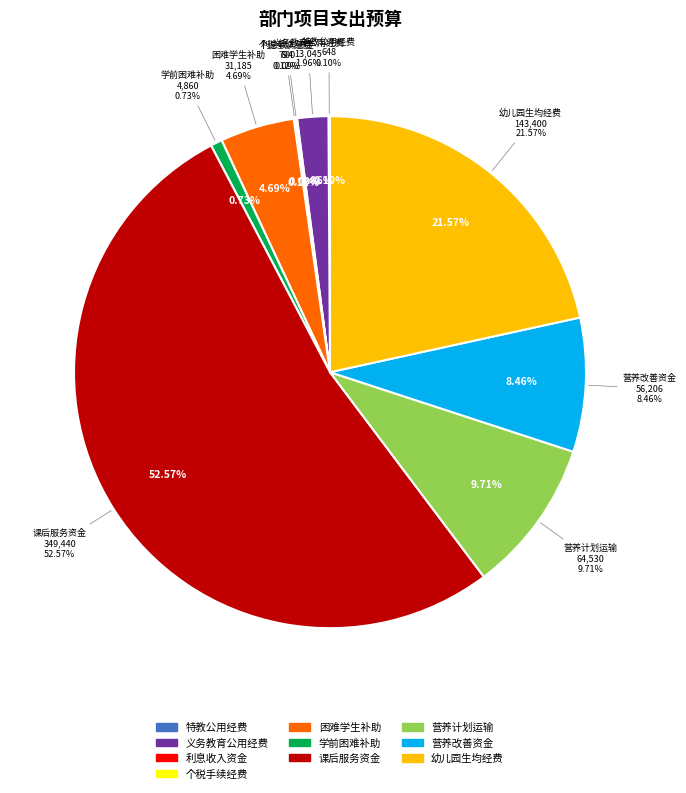

How many segments does this pie chart have?

10